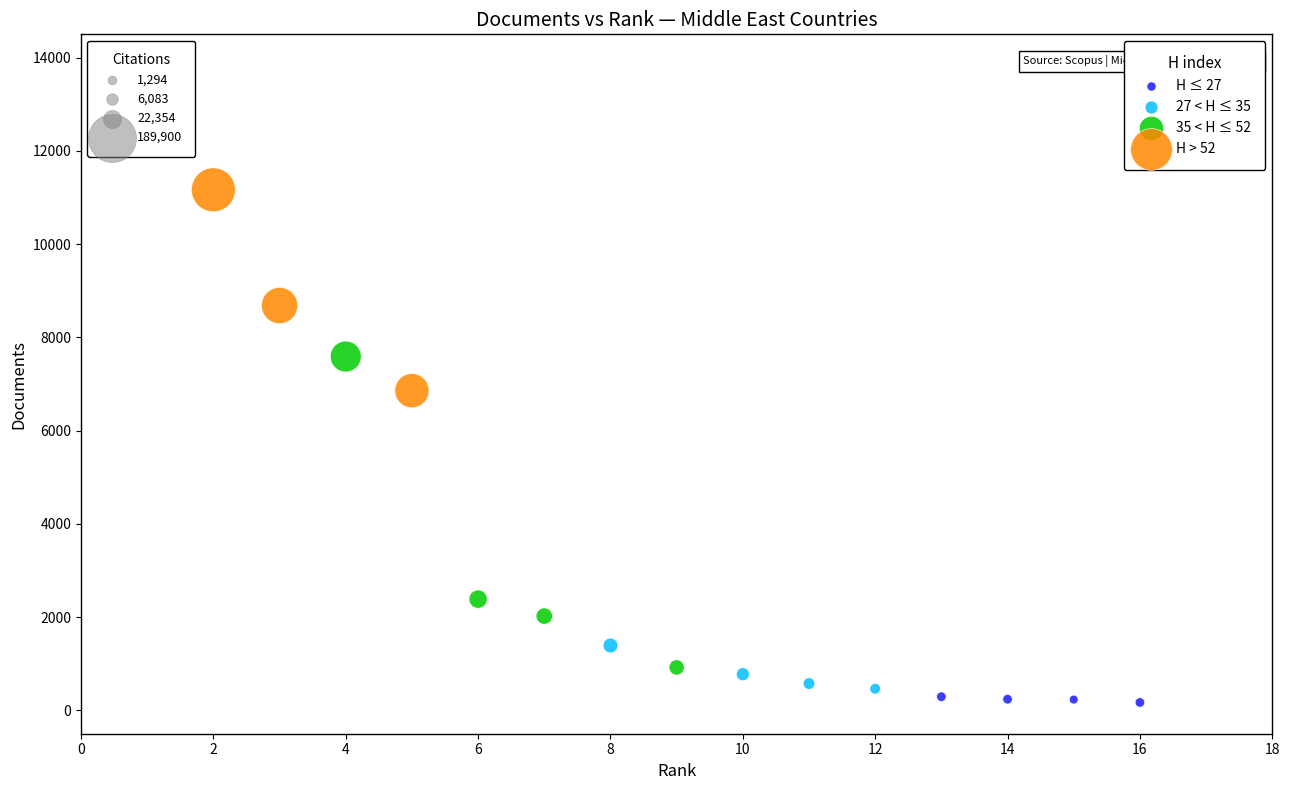

Which series reaches the maximum Y coordinate?

H > 52